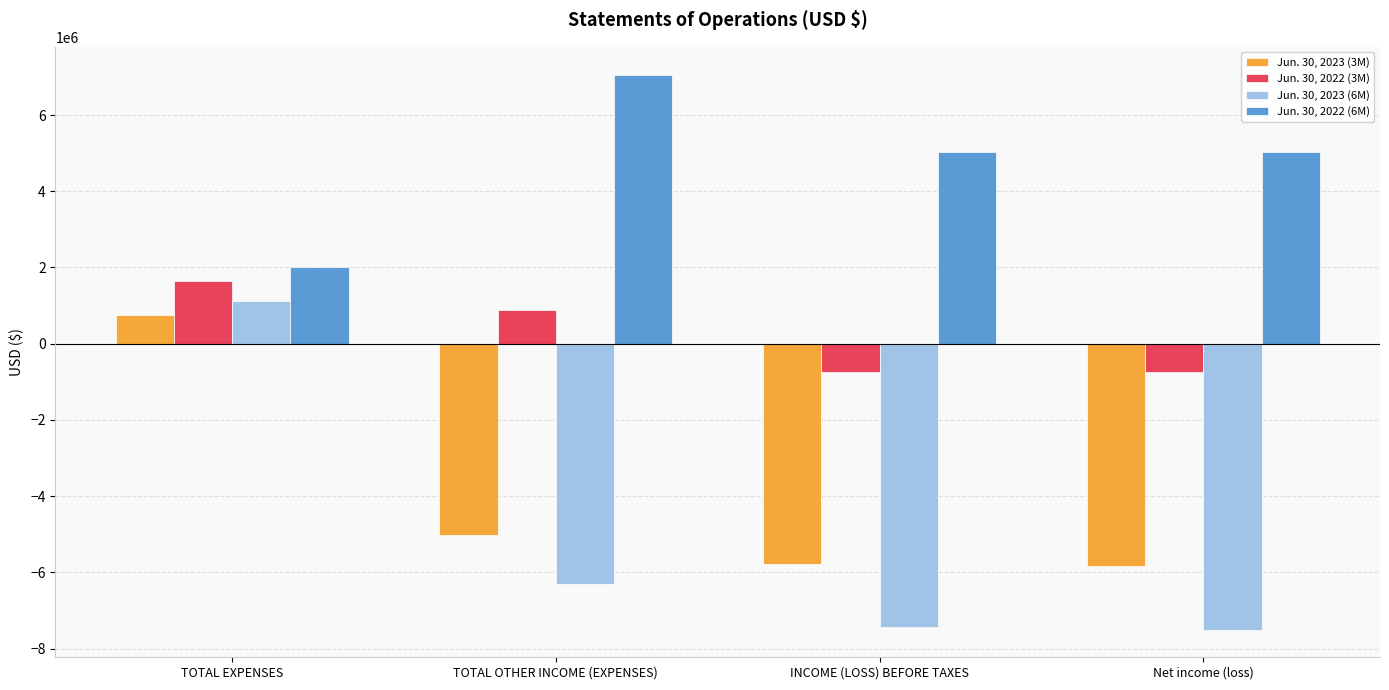

What is the total value across all series at TOTAL EXPENSES?

5521317